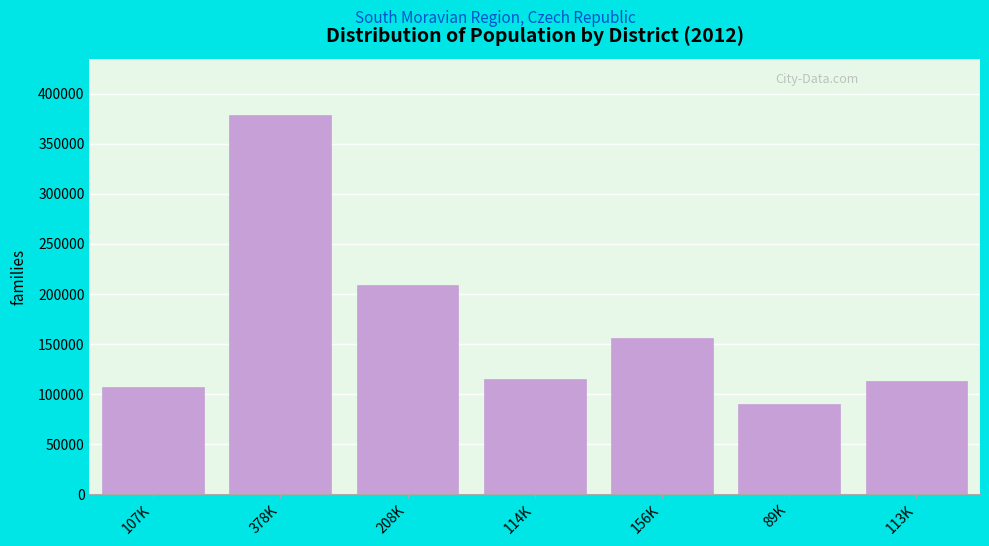

At which label is the value closest to 234044?

208K